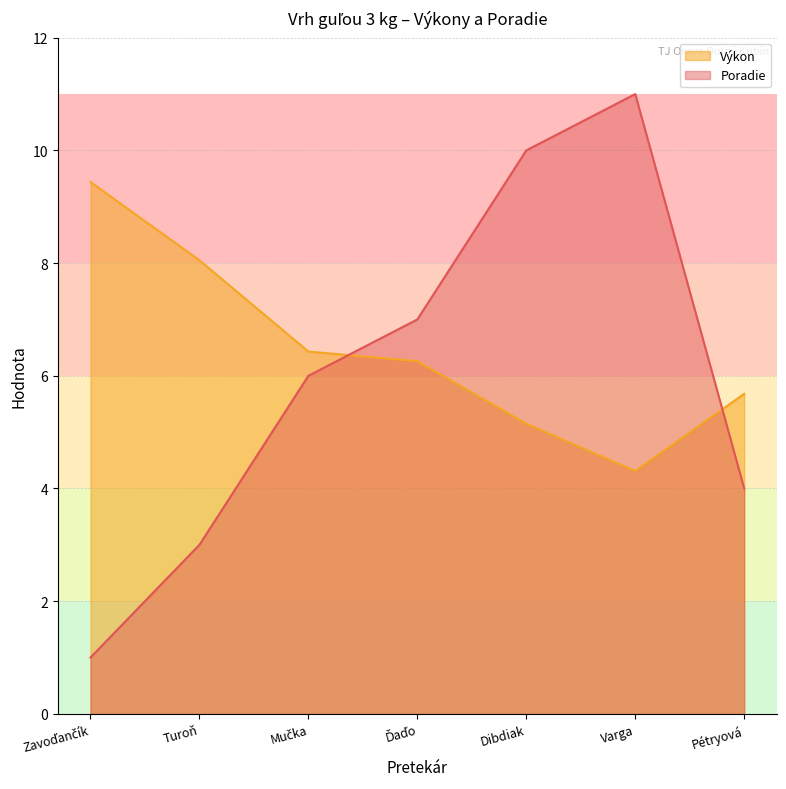

True or false: Poradie and Výkon cross at least once.

True